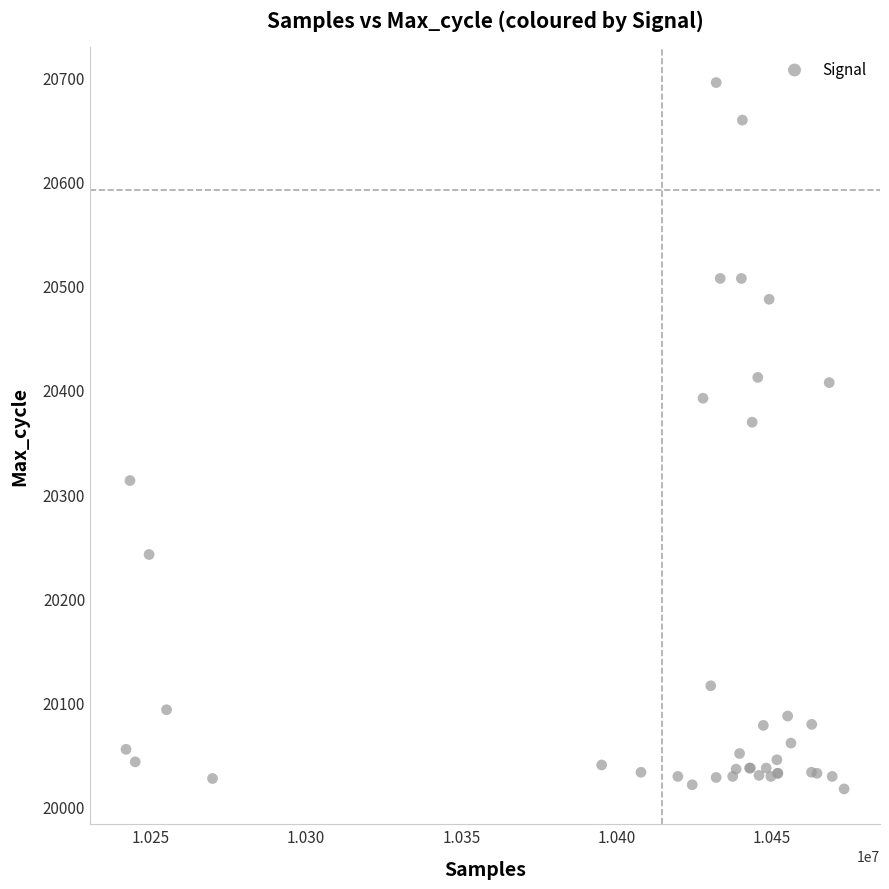

What Y value in the scatter plot is closest to 20356?

20369